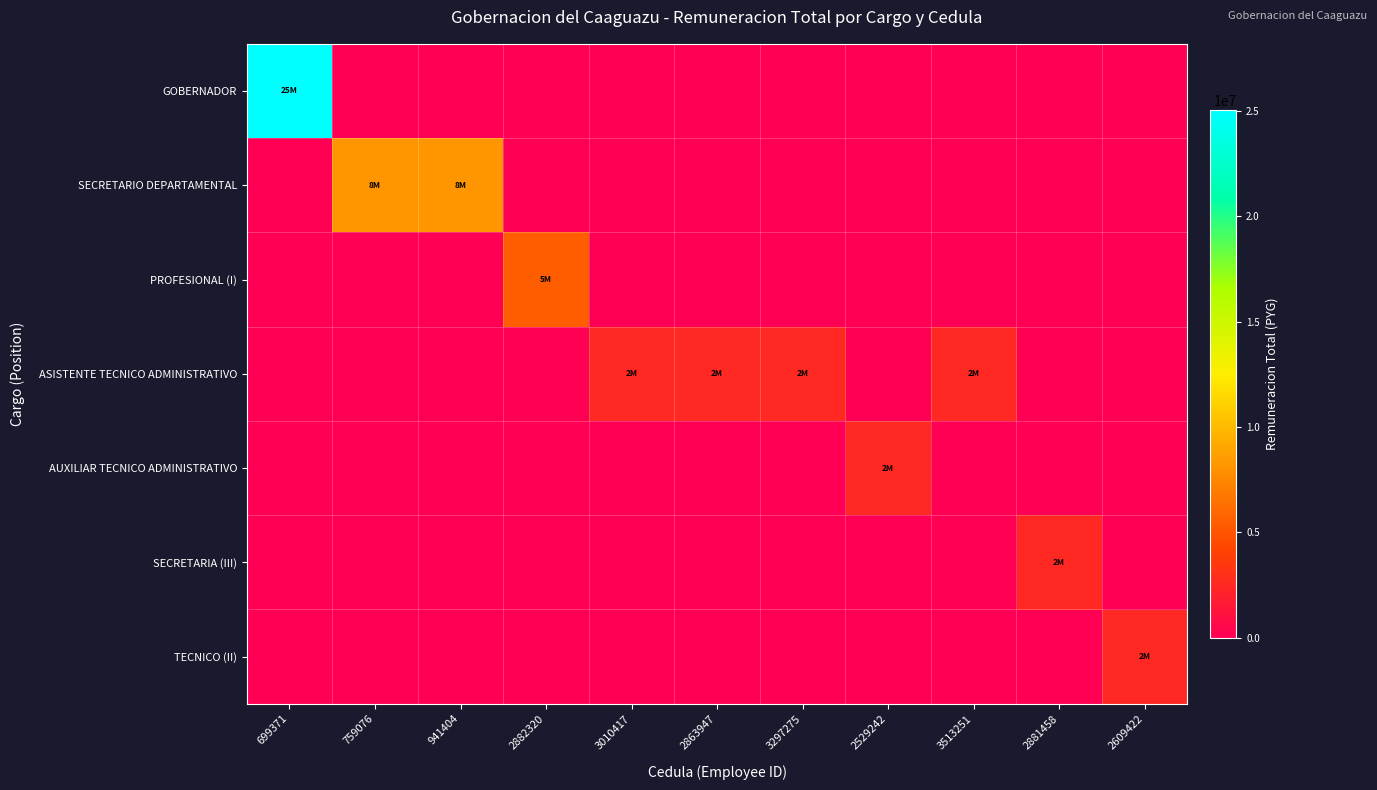

Reading left to right, what are all the values shown in this chart?

GOBERNADOR: 699371=25059594	759076=0	941404=0	2882320=0	3010417=0	2863947=0	3297275=0	2529242=0	3513251=0	2881458=0	2609422=0
SECRETARIO DEPARTAMENTAL: 699371=0	759076=8317100	941404=8317100	2882320=0	3010417=0	2863947=0	3297275=0	2529242=0	3513251=0	2881458=0	2609422=0
PROFESIONAL (I): 699371=0	759076=0	941404=0	2882320=5390500	3010417=0	2863947=0	3297275=0	2529242=0	3513251=0	2881458=0	2609422=0
ASISTENTE TECNICO ADMINISTRATIVO: 699371=0	759076=0	941404=0	2882320=0	3010417=2452839	2863947=2452839	3297275=2452839	2529242=0	3513251=2452839	2881458=0	2609422=0
AUXILIAR TECNICO ADMINISTRATIVO: 699371=0	759076=0	941404=0	2882320=0	3010417=0	2863947=0	3297275=0	2529242=2452839	3513251=0	2881458=0	2609422=0
SECRETARIA (III): 699371=0	759076=0	941404=0	2882320=0	3010417=0	2863947=0	3297275=0	2529242=0	3513251=0	2881458=2452839	2609422=0
TECNICO (II): 699371=0	759076=0	941404=0	2882320=0	3010417=0	2863947=0	3297275=0	2529242=0	3513251=0	2881458=0	2609422=2452839